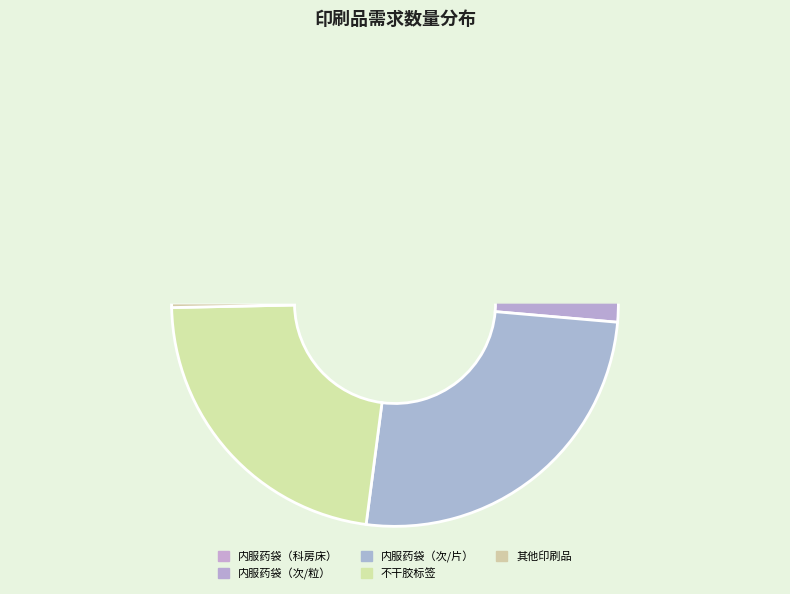

The 不干胶标签(3) slice represents 14% of the pie. True or false?

False